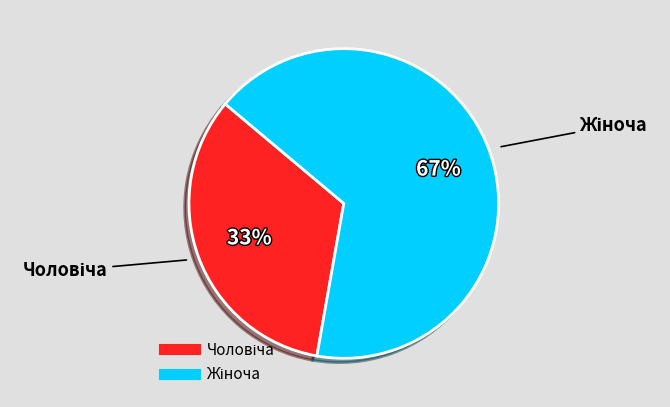

Is there any slice that represents more than half of the pie?

Yes